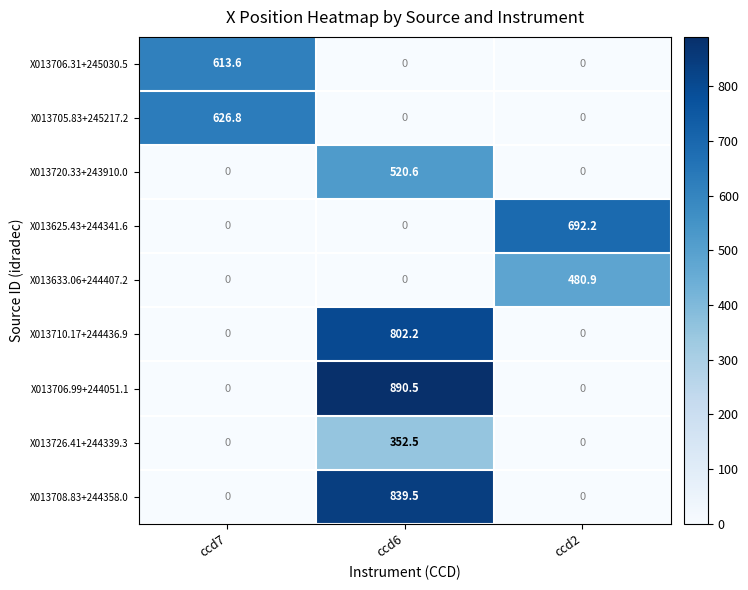

What is the difference between the highest and lowest values at ccd7?

626.8